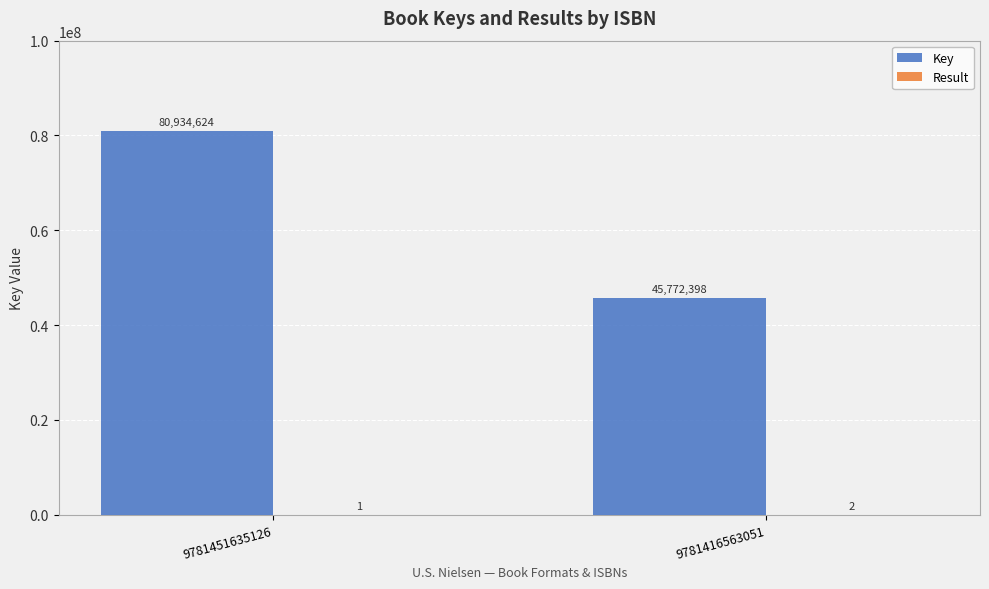

Which series changed the most between 9781451635126 and 9781416563051?

Key